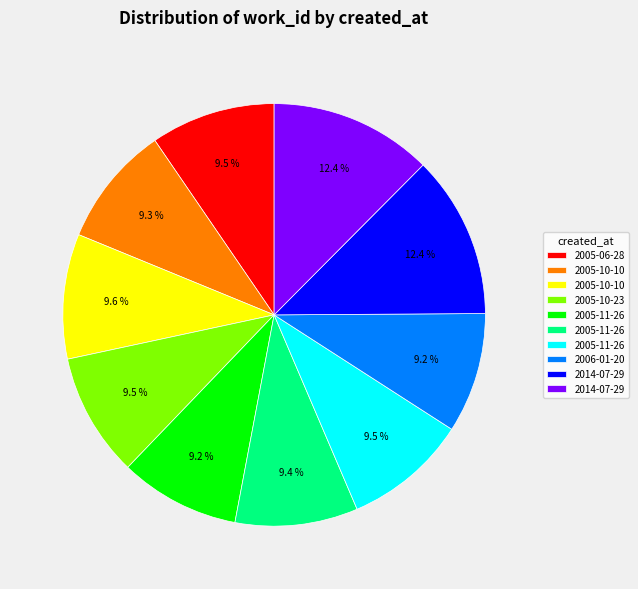

Is there any slice that represents more than half of the pie?

No